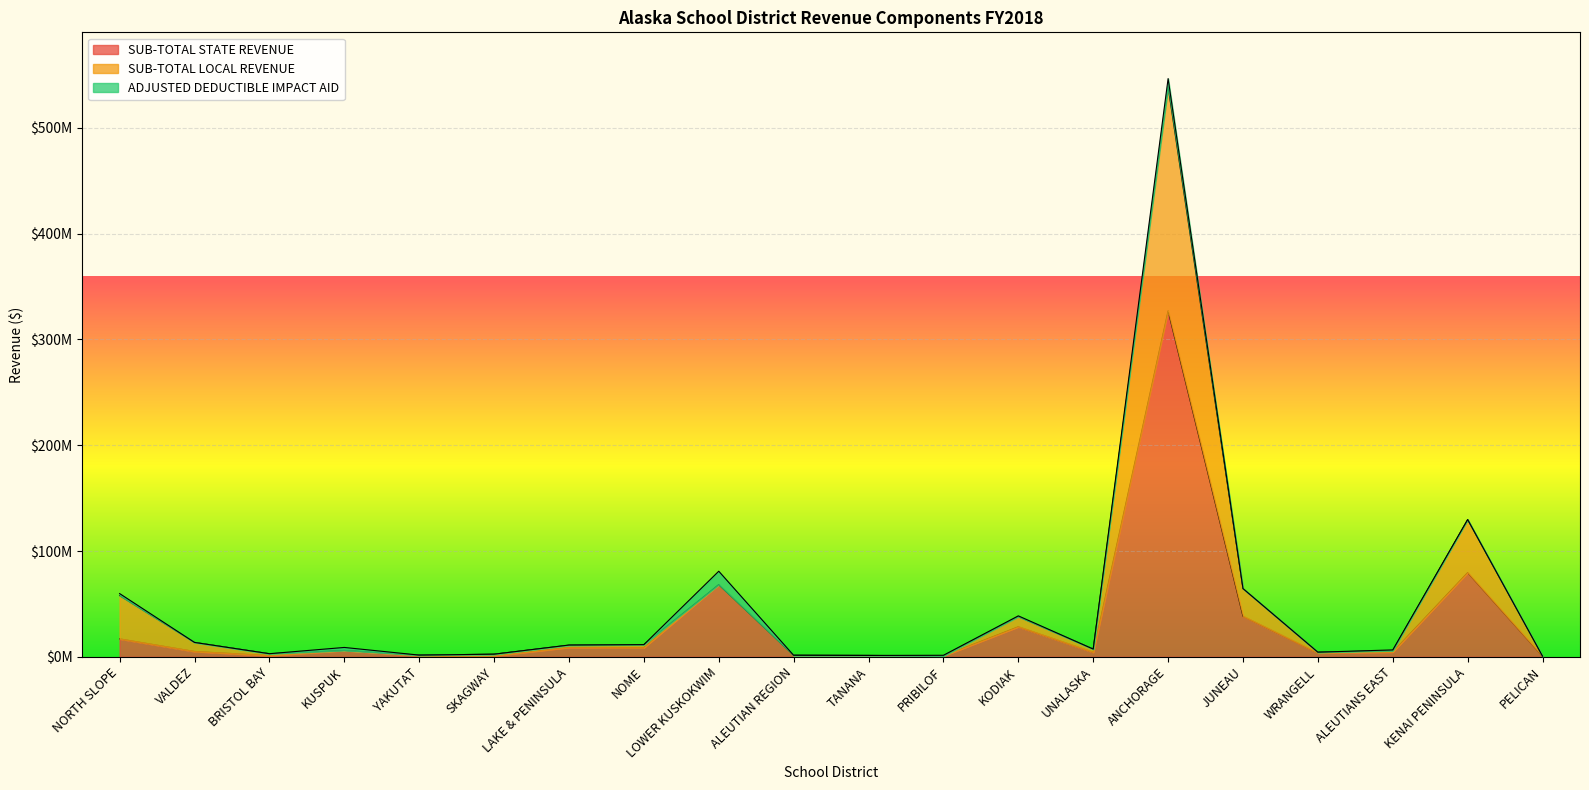

What position from the left is TANANA?

11